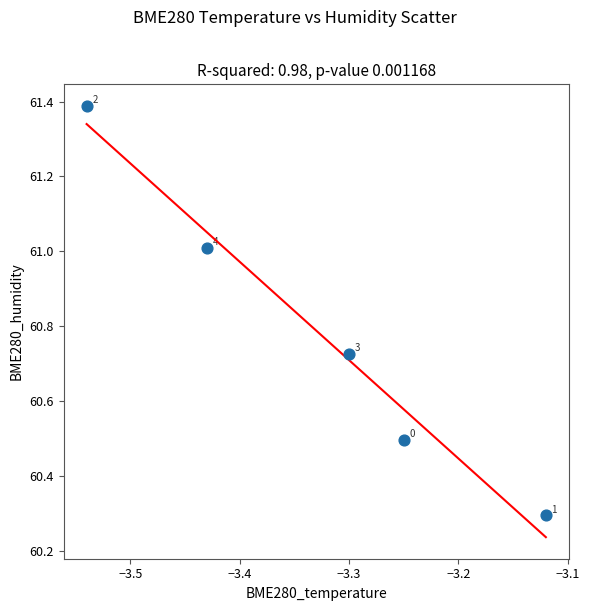

What is the range of Y values (max minus min)?

1.1